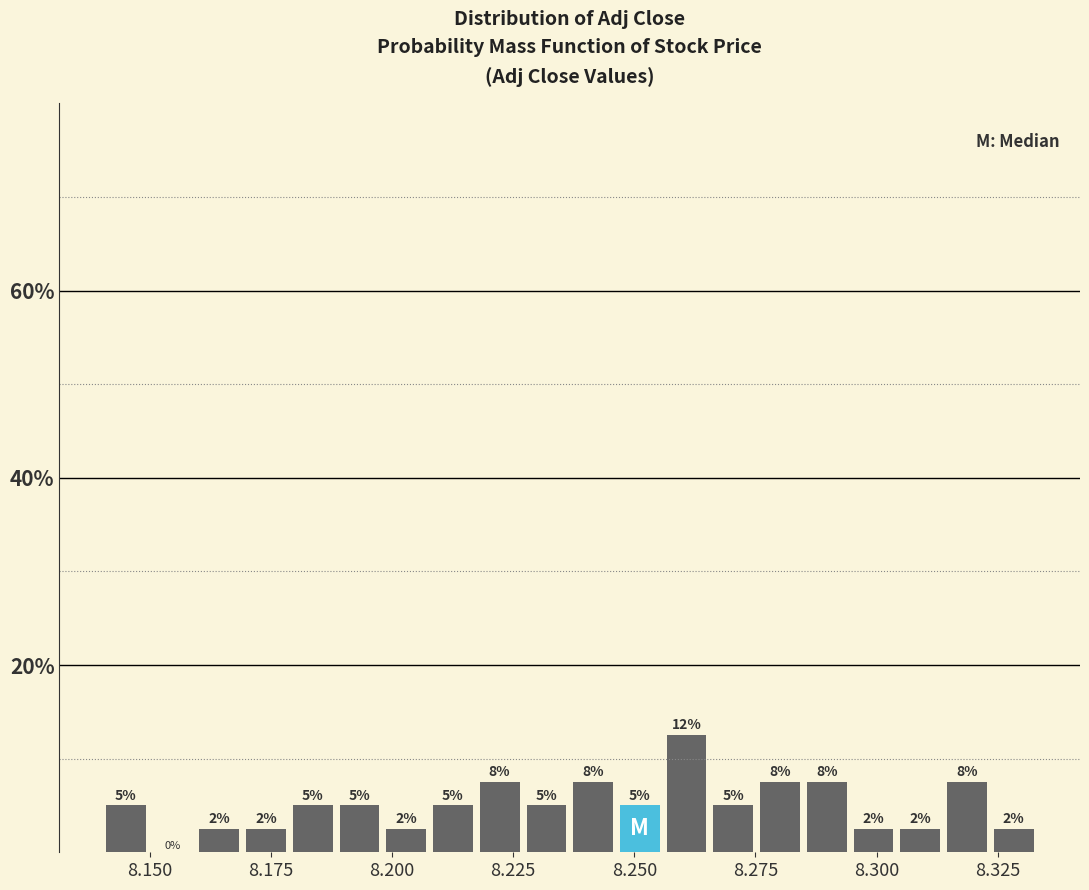

Around what value on the x-axis is the tallest bar? Give the approximate position of its centre, as read against the axis.

8.260